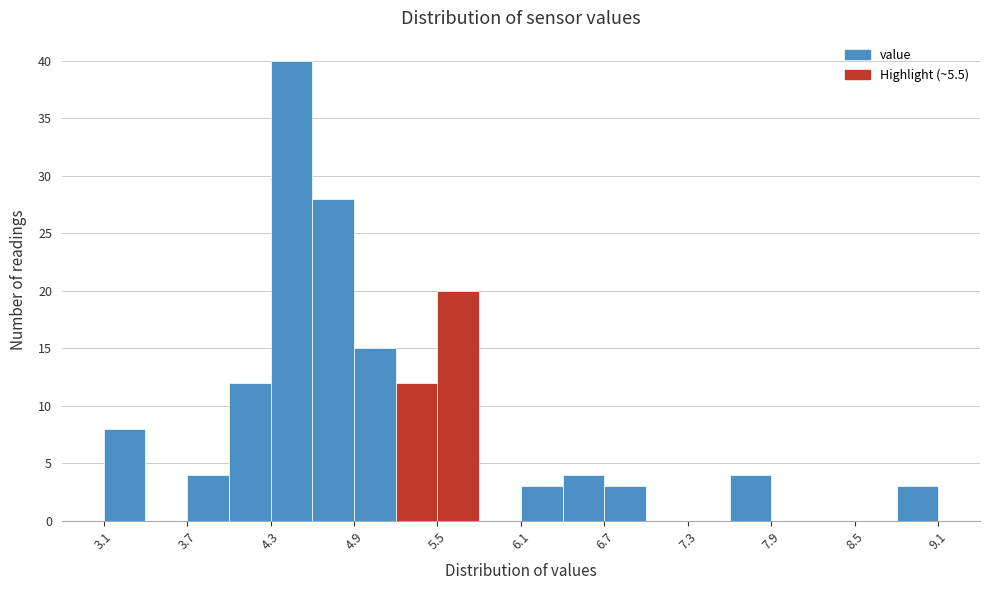

Read against the x-axis, roughly where is the centre of the tallest bar?

4.4